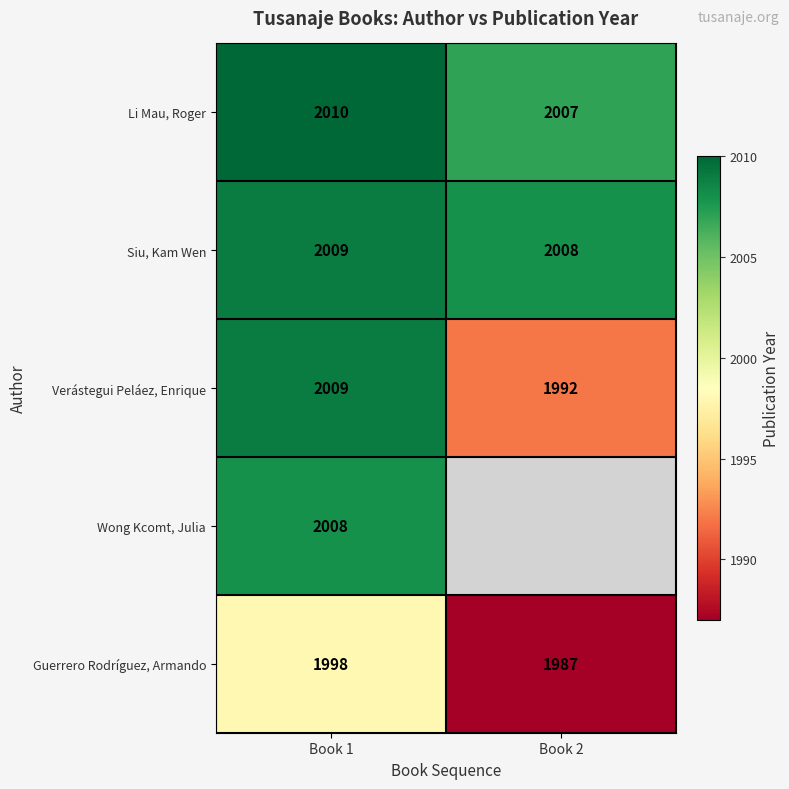

What is the sum of the Siu, Kam Wen values at Book 2 and Book 1?

4017